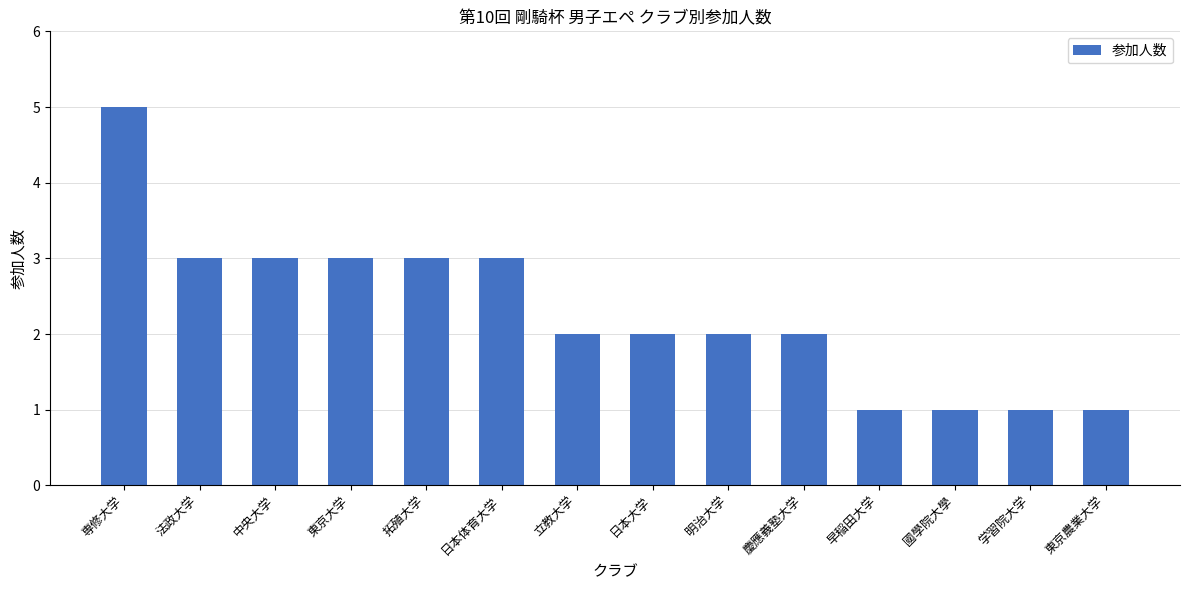

What is the difference between the second highest and second lowest values?

2